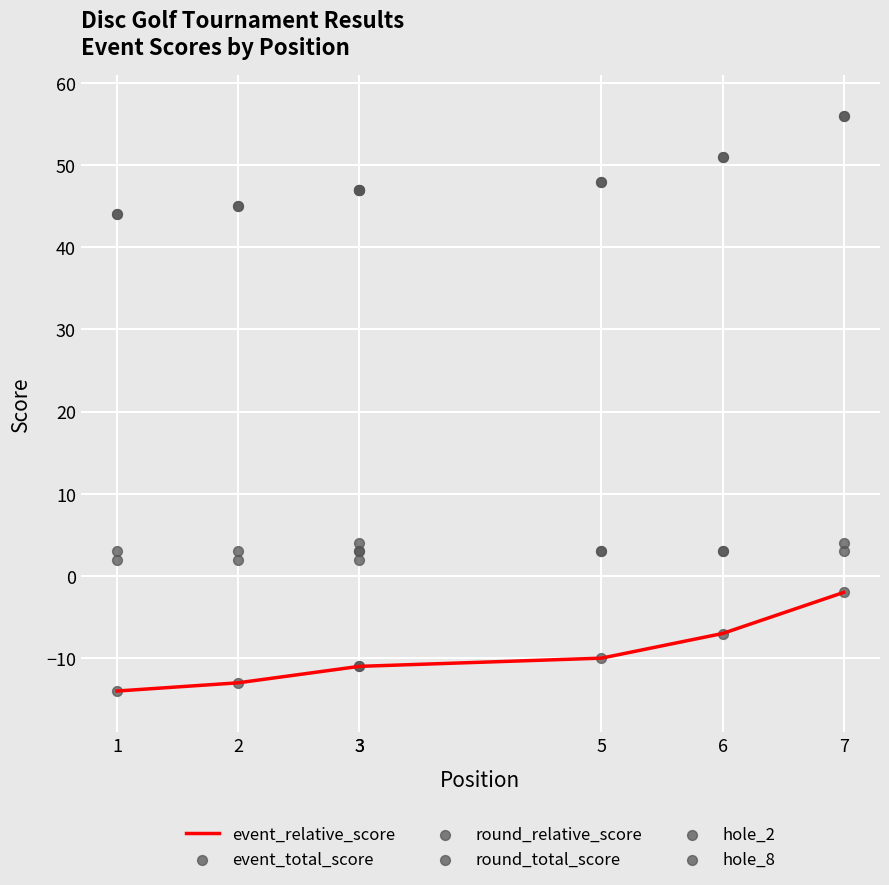

At which category is the sum across all series the highest?

7